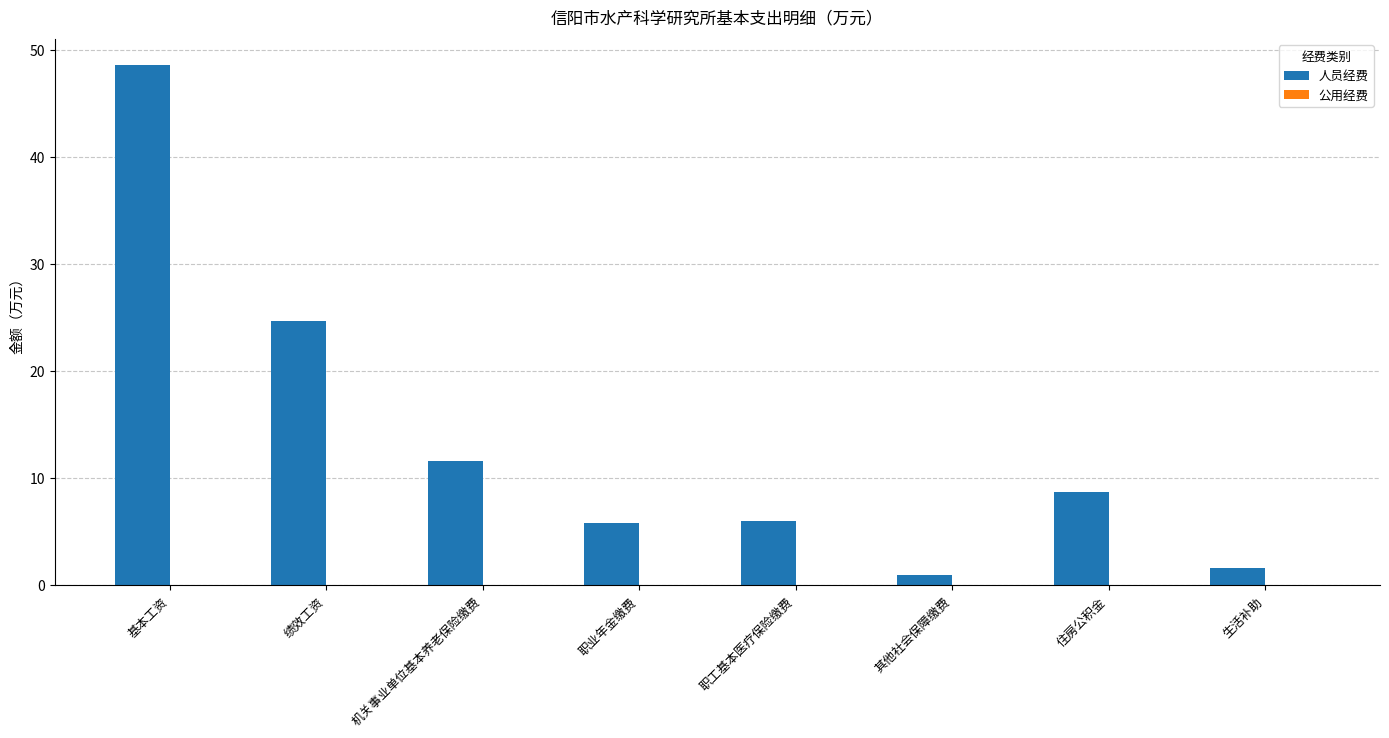

The chart shows a value of 84.8 at 基本工资. True or false?

False